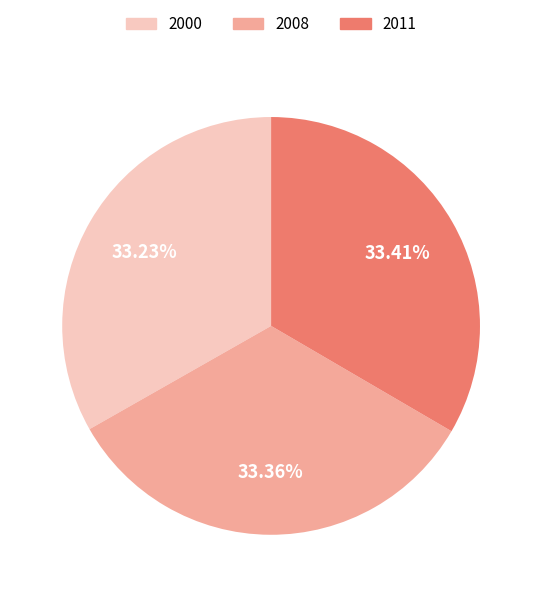

Is the sum of 2000 and 2008 greater than half?

Yes